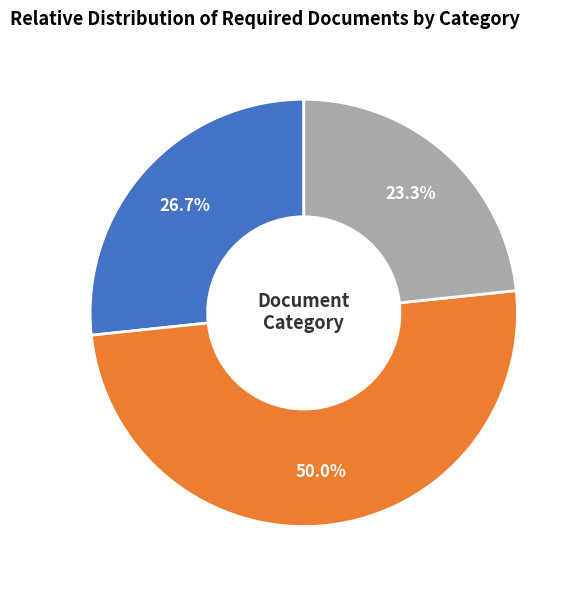

What is the largest slice in the pie chart?

事業計画